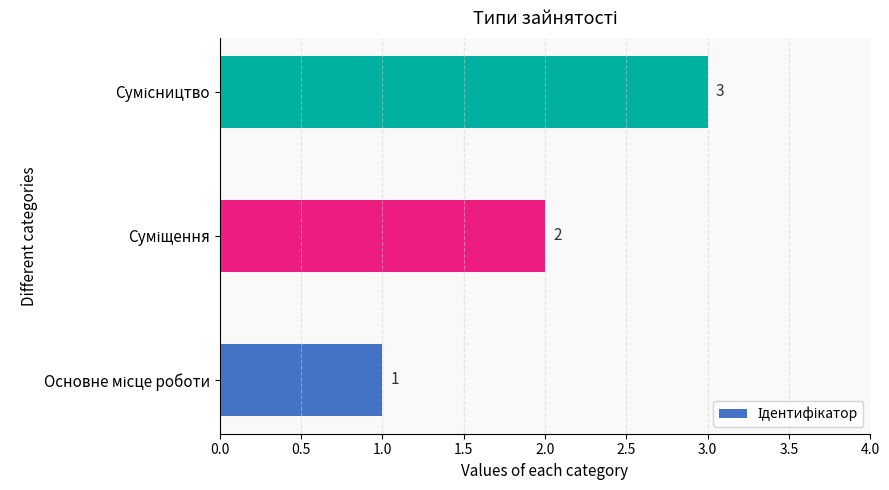

What is the greatest value displayed?

3